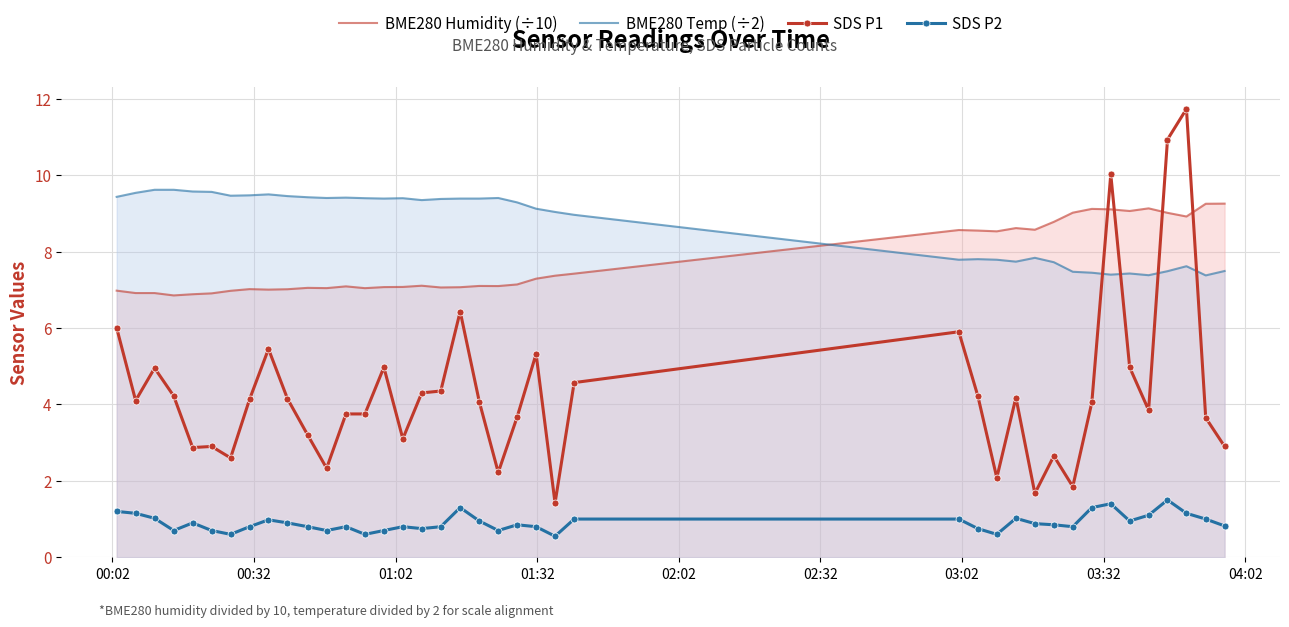

True or false: SDS P1 and SDS P2 cross at least once.

False